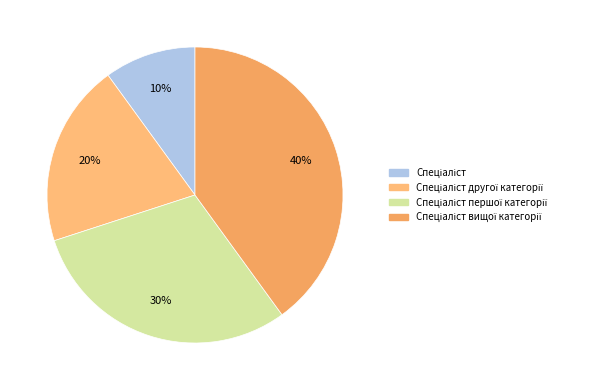

How many segments does this pie chart have?

4